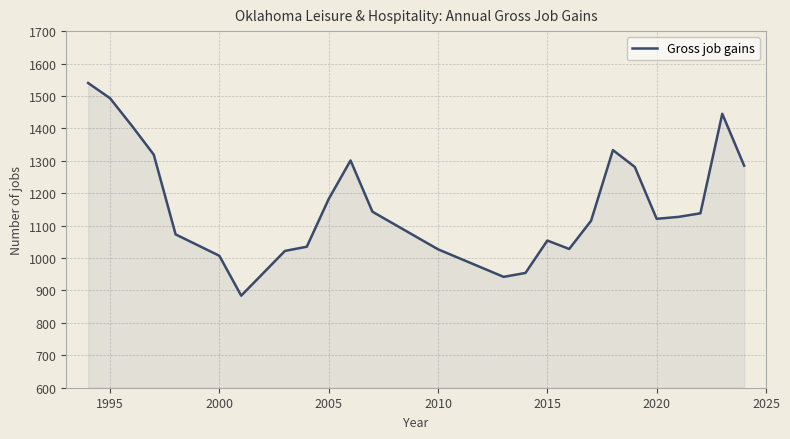

What is the greatest value displayed?

1540